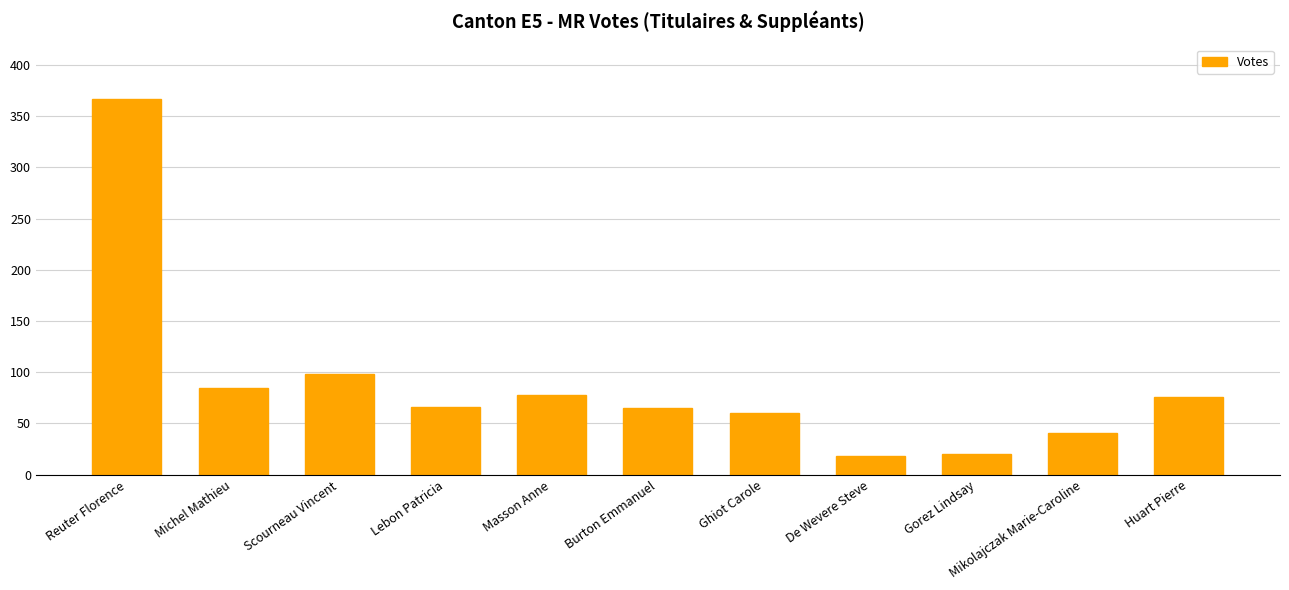

Between Reuter Florence and Michel Mathieu, which is larger?

Reuter Florence